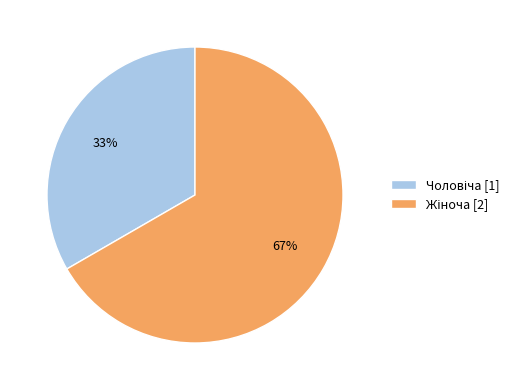

Does any single category account for the majority?

Yes